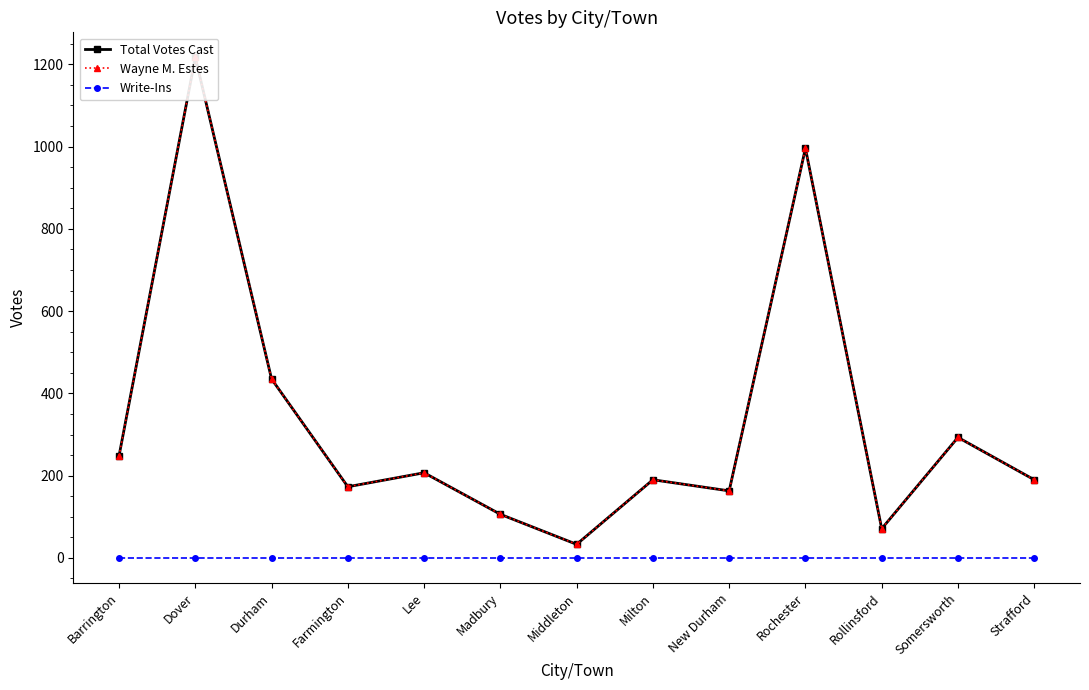

True or false: Write-Ins has more than 1 points higher than both neighbors.

False